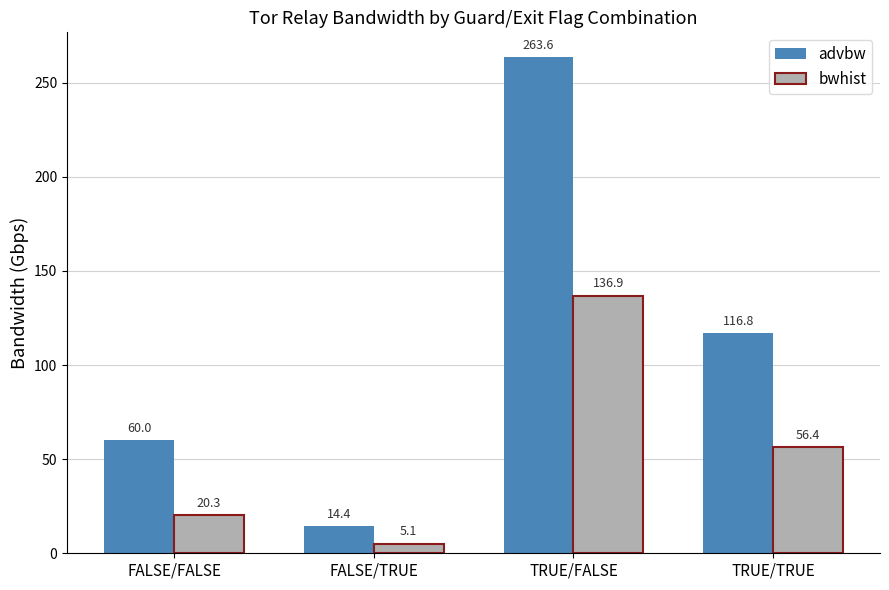

Reading left to right, what are all the values shown in this chart?

advbw: FALSE/FALSE=60.0	FALSE/TRUE=14.4	TRUE/FALSE=263.6	TRUE/TRUE=116.8
bwhist: FALSE/FALSE=20.3	FALSE/TRUE=5.1	TRUE/FALSE=136.9	TRUE/TRUE=56.4